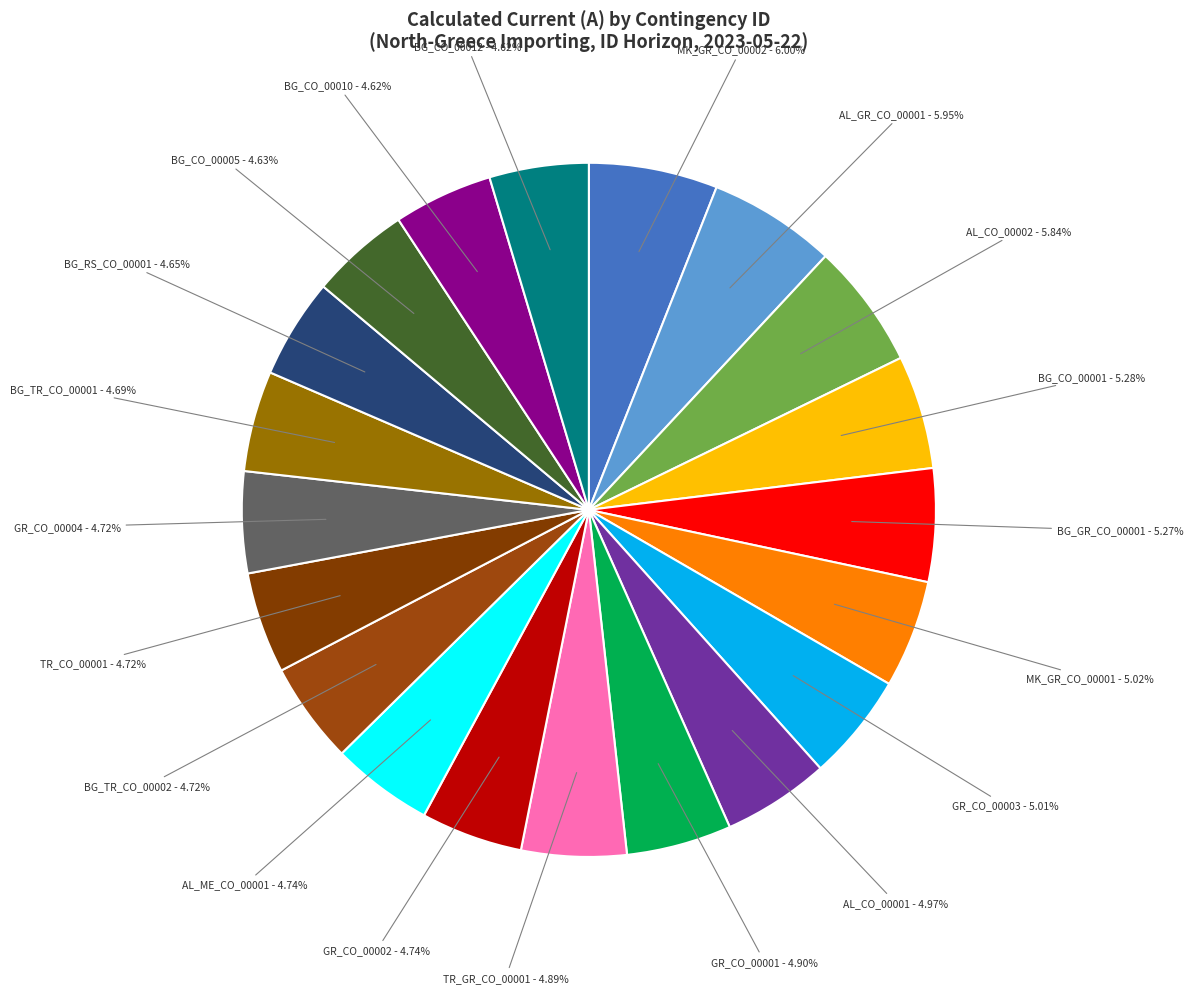

To the nearest percent, what is the average slice percentage?

5%